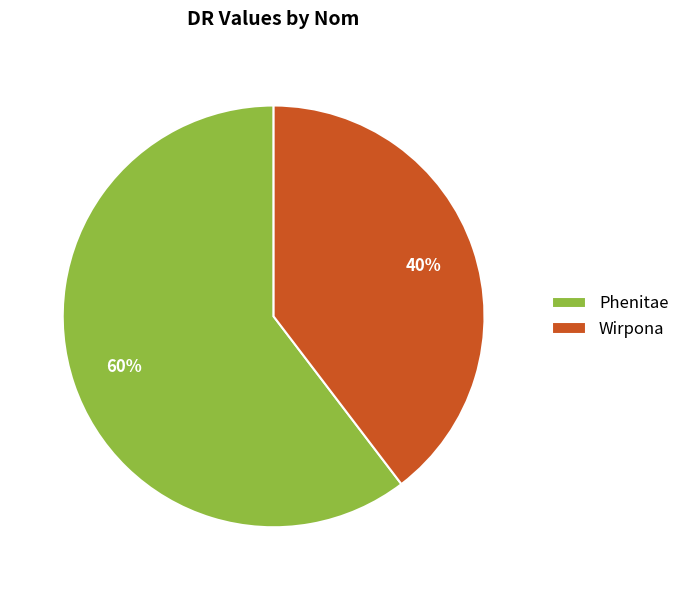

What is the smallest slice in the pie chart?

Wirpona